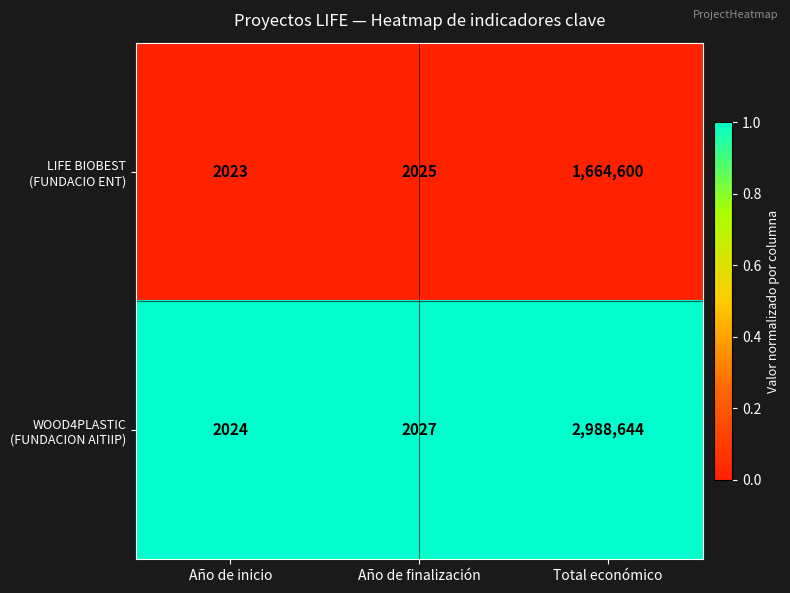

What is the spread (max minus min) of values at Total económico?

1324044